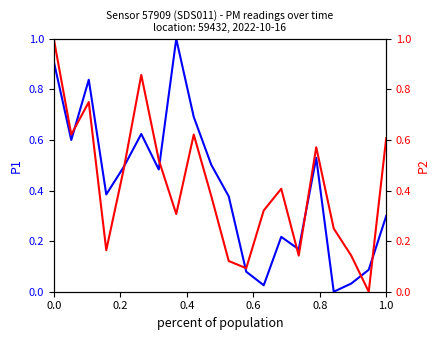

What is the maximum value shown in the chart?

1.0